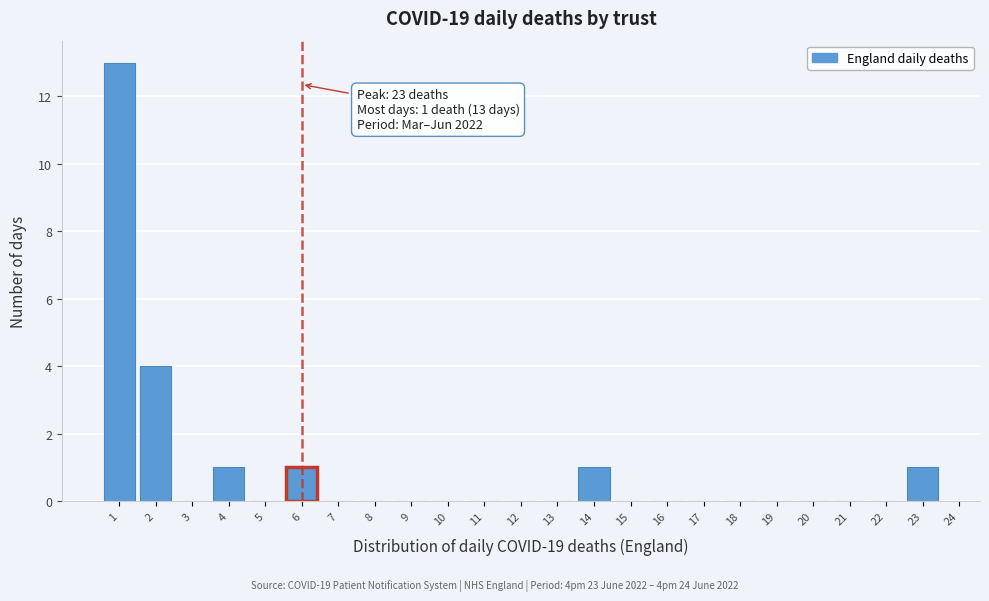

Reading left to right, transcribe all the data shown in this chart.

1=13	2=4	3=0	4=1	5=0	6=1	7=0	8=0	9=0	10=0	11=0	12=0	13=0	14=1	15=0	16=0	17=0	18=0	19=0	20=0	21=0	22=0	23=1